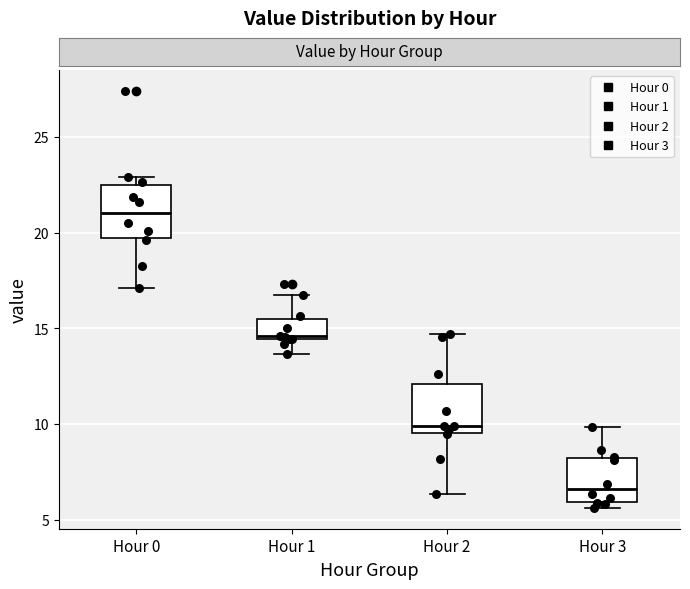

Reading left to right, transcribe this box plot: for each box, give where its median line is, the range the box spans, and where its two whiskers end, as read against the y-axis. The values are not printed on the chart, so give them approximately, as read against the axis.

Hour 0: median 21.0, box 19.5 to 22.5, whiskers 17.0 to 23.0
Hour 1: median 14.5 (just above the box's lower edge), box 14.5 to 15.5, whiskers 13.5 to 16.5
Hour 2: median 10.0, box 9.5 to 12.0, whiskers 6.5 to 14.5
Hour 3: median 6.5, box 6.0 to 8.5, whiskers 5.5 to 10.0